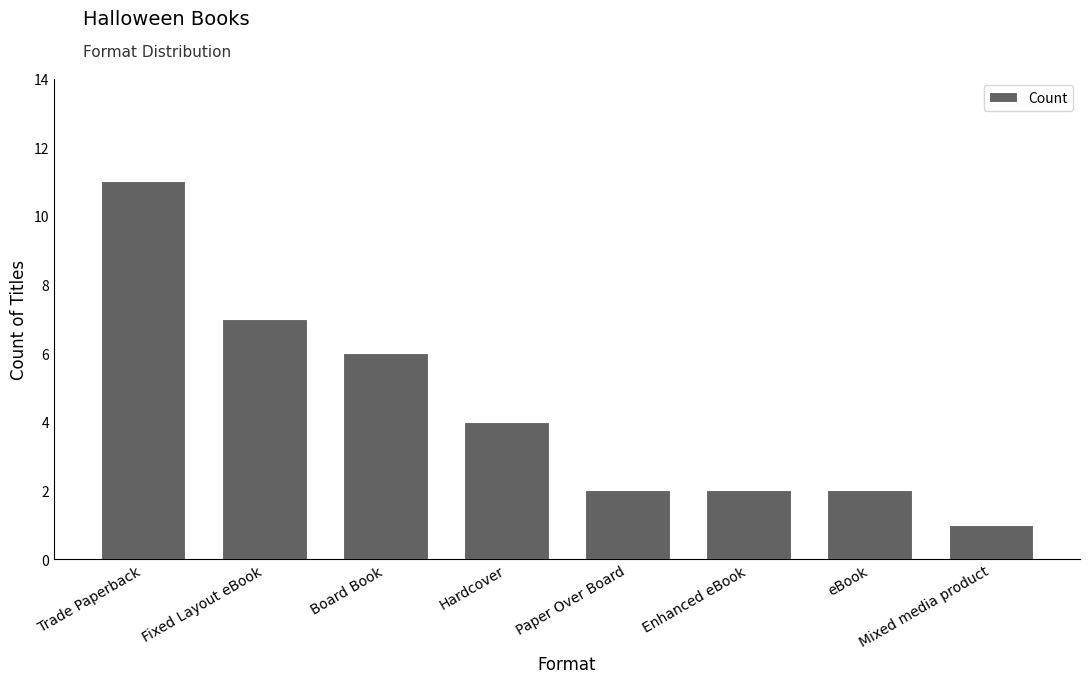

True or false: the data shows 1 at Enhanced eBook.

False